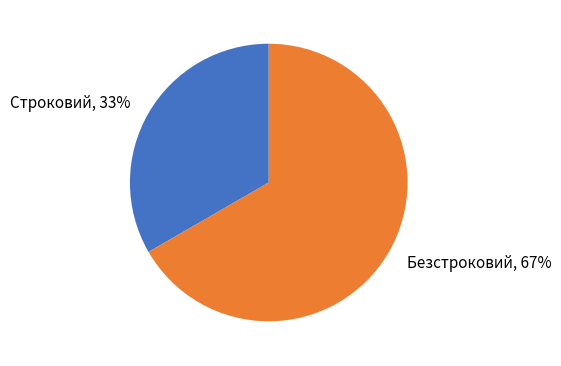

Which slice represents more than half of the pie?

Безстроковий